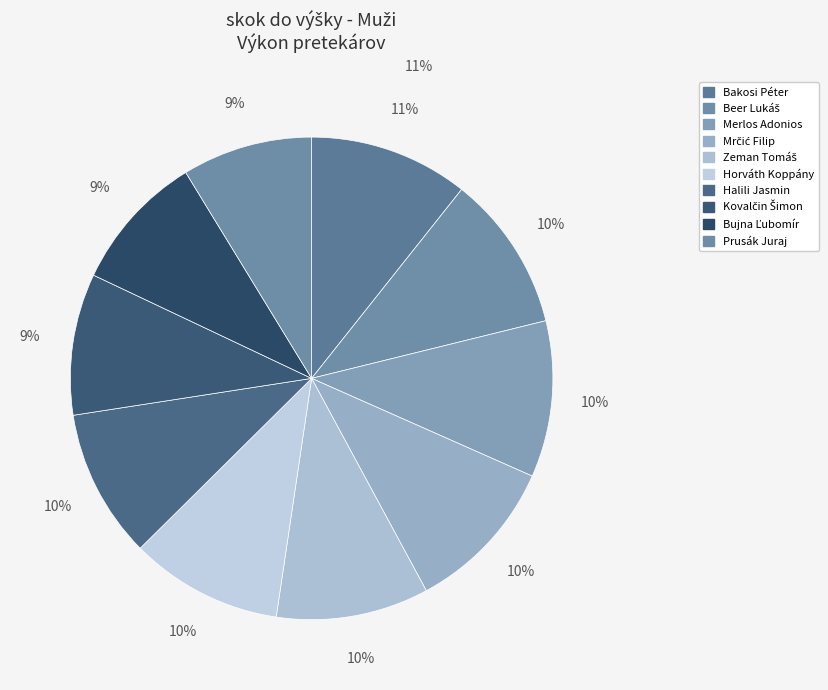

What percentage is the Beer Lukáš slice, to the nearest percent?

10%